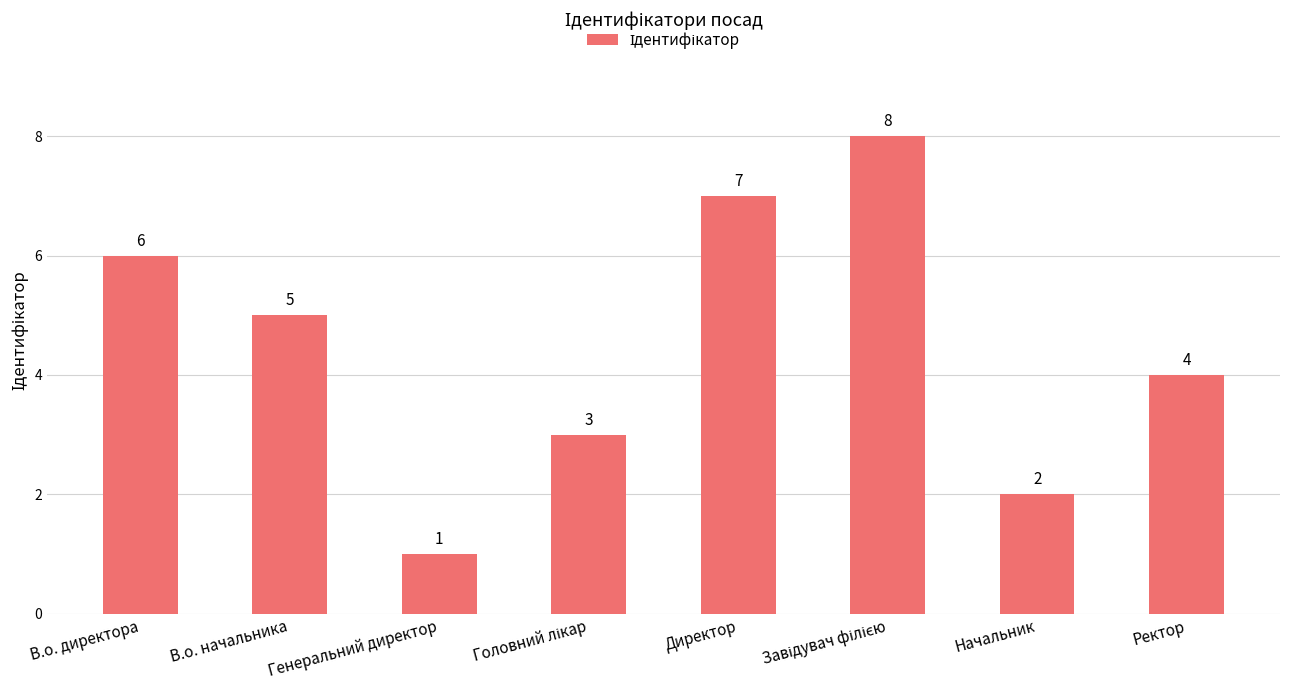

Which has a higher value, Ректор or В.о. директора?

В.о. директора